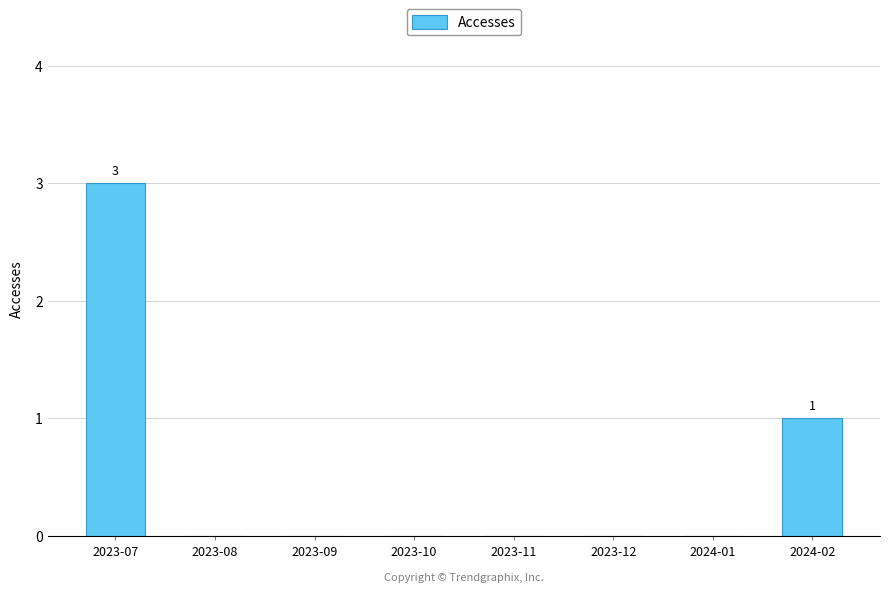

Is it true that the value at 2023-10 is 2?

False